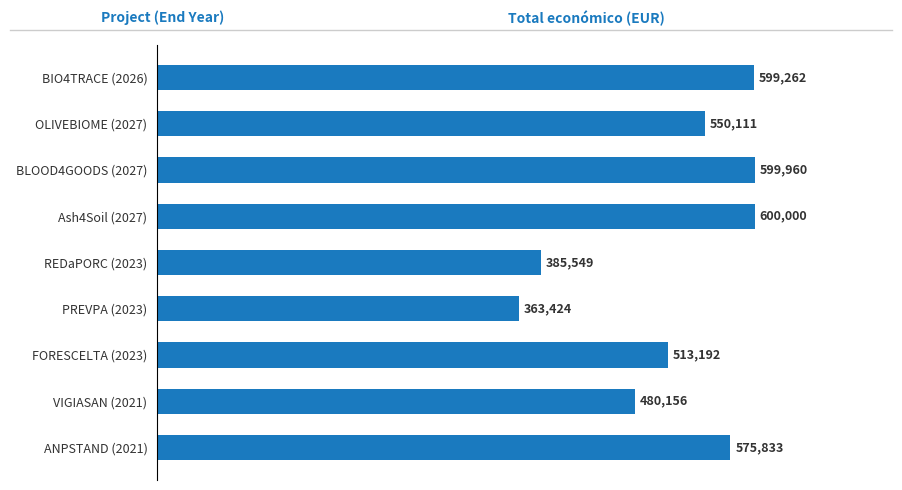

What is the sum of the values at FORESCELTA (2023) and BIO4TRACE (2026)?

1112454